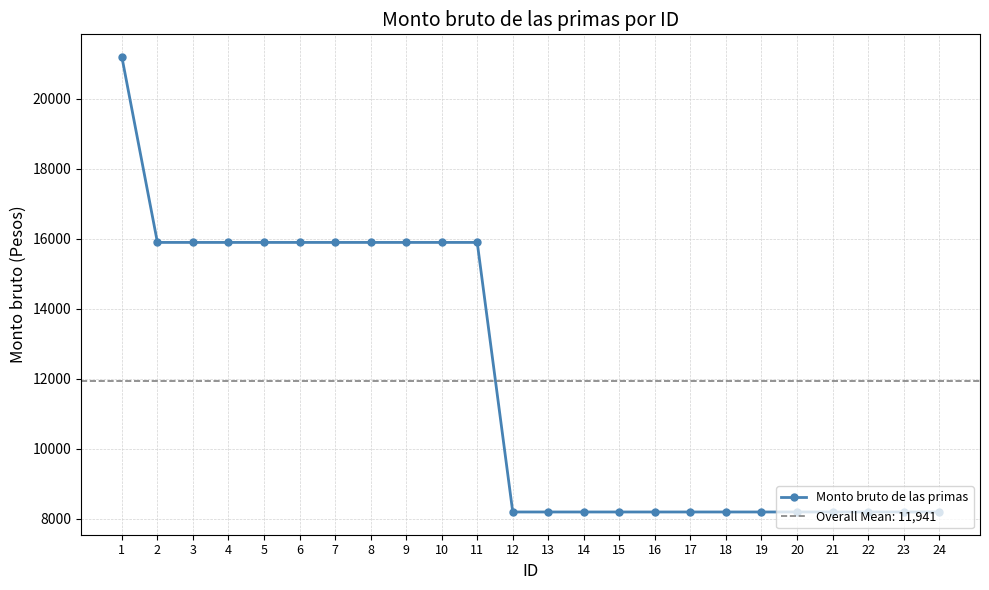

At which label is the value closest to 14689?

2